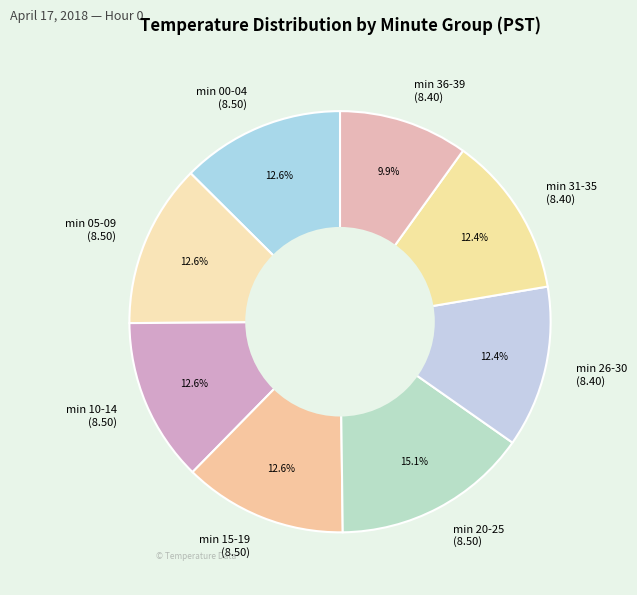

How much of the chart is everything except min 00-04 (8.50)?

87.4%